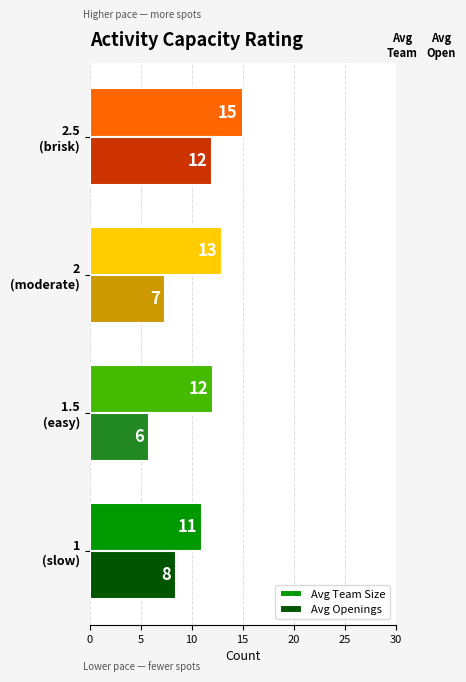

How many values in the Avg Team Size series are below 13?

2